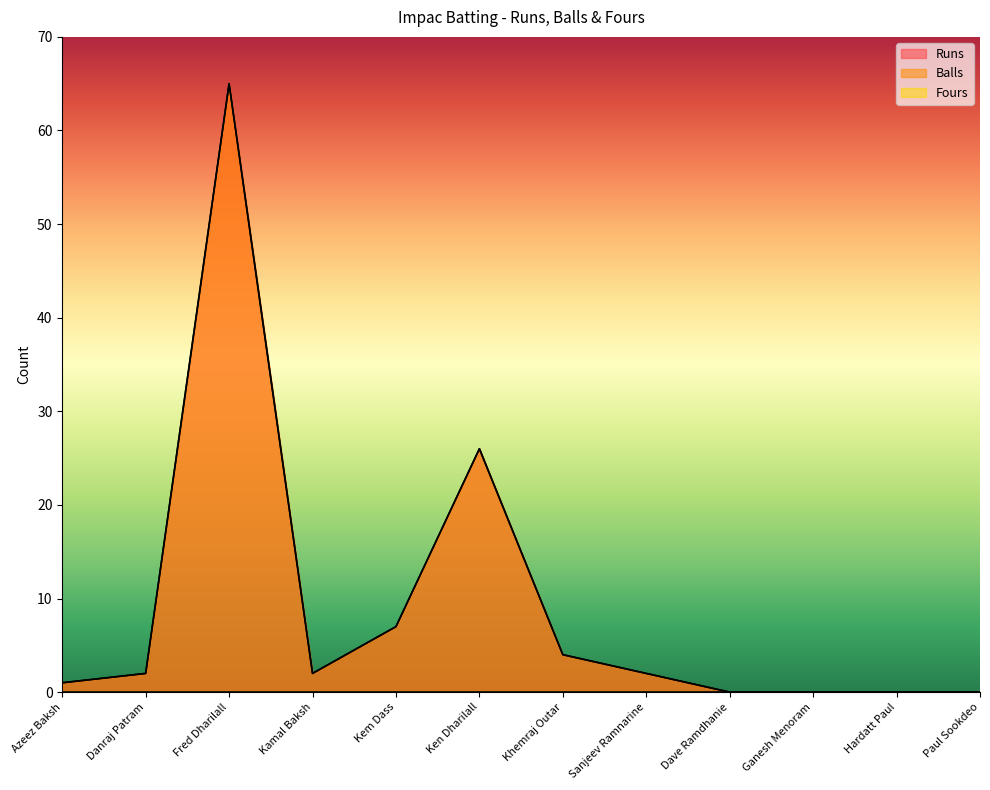

How many data points does each series have?

12